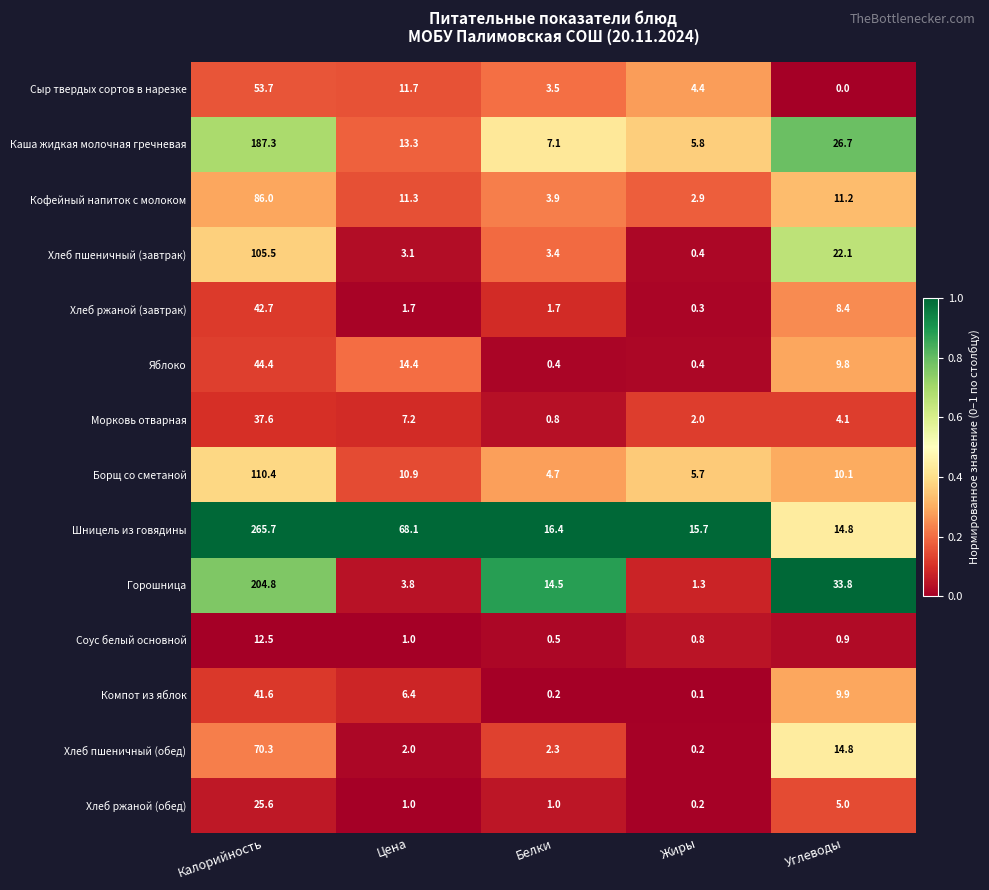

What is the sum of the Кофейный напиток с молоком values at Жиры and Цена?

14.2